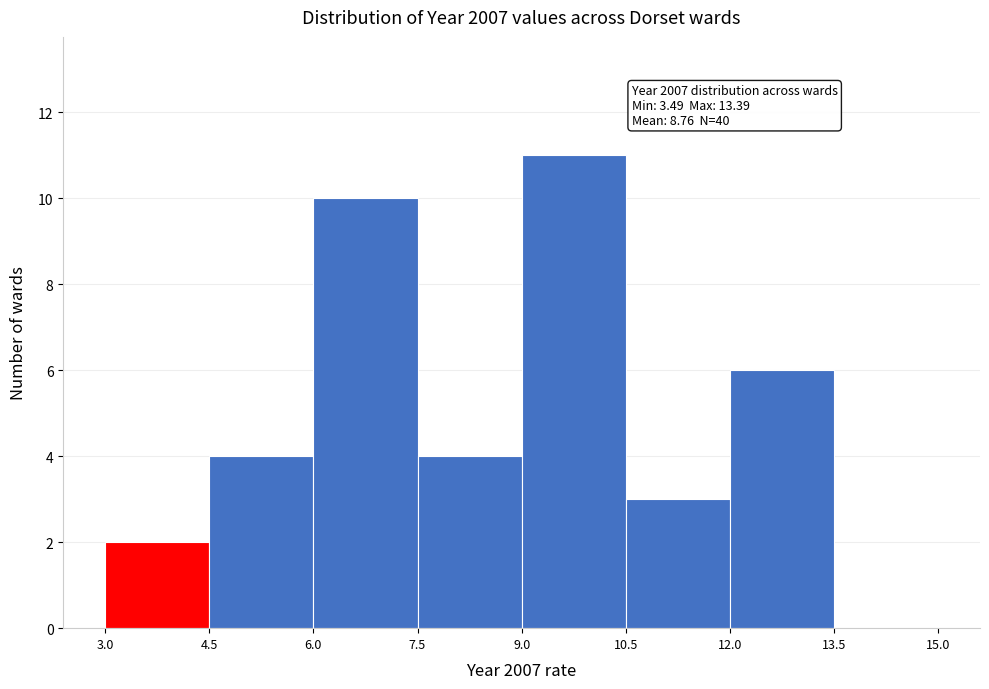

Which range on the x-axis has the tallest bar?

9.0 to 10.5